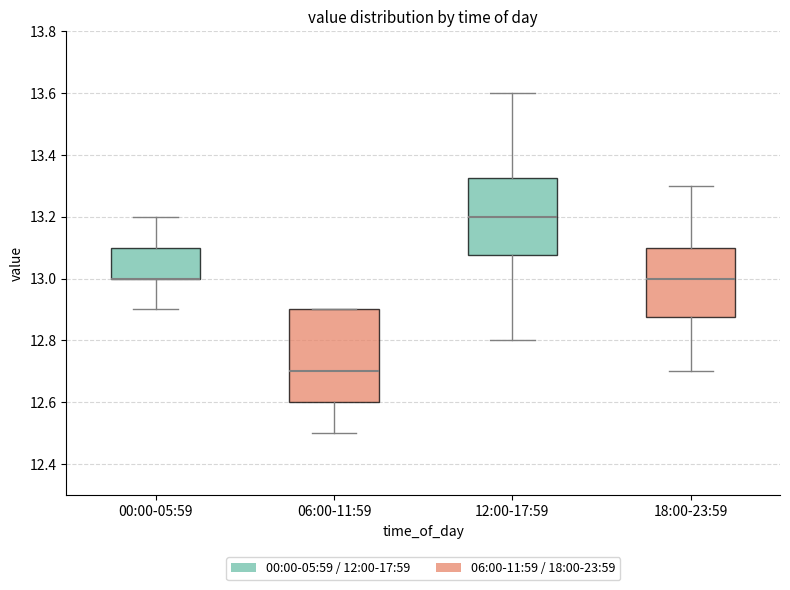

Reading left to right, transcribe this box plot: for each box, give where its median line is, the range the box spans, and where its two whiskers end, as read against the y-axis. The values are not printed on the chart, so give them approximately, as read against the axis.

00:00-05:59: median 13.00 (drawn on the box's lower edge), box 13.00 to 13.10, whiskers 12.90 to 13.20
06:00-11:59: median 12.70, box 12.60 to 12.90, whiskers 12.50 to 12.90
12:00-17:59: median 13.20, box 13.08 to 13.32, whiskers 12.80 to 13.60
18:00-23:59: median 13.00, box 12.88 to 13.10, whiskers 12.70 to 13.30